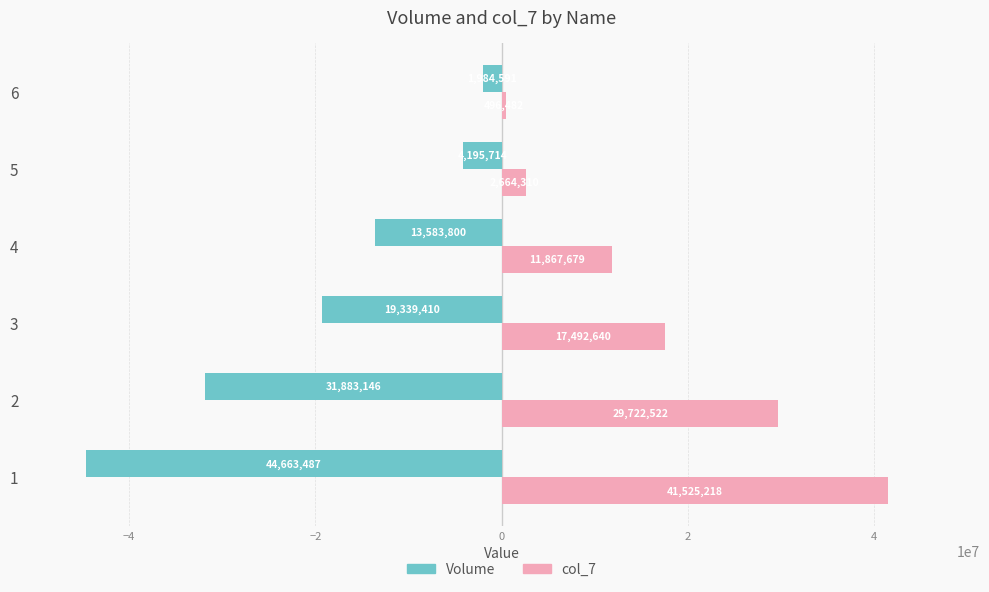

Which series has the largest total across all categories?

col_7